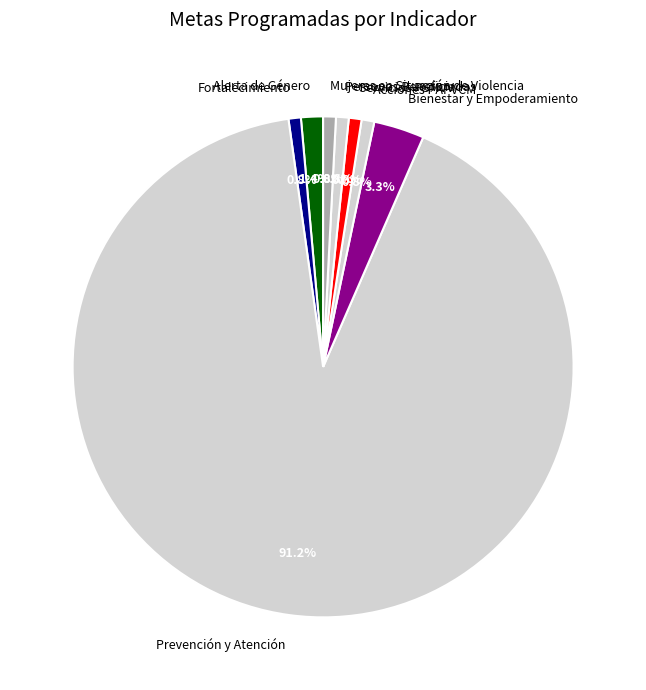

How many slices are in this pie chart?

8